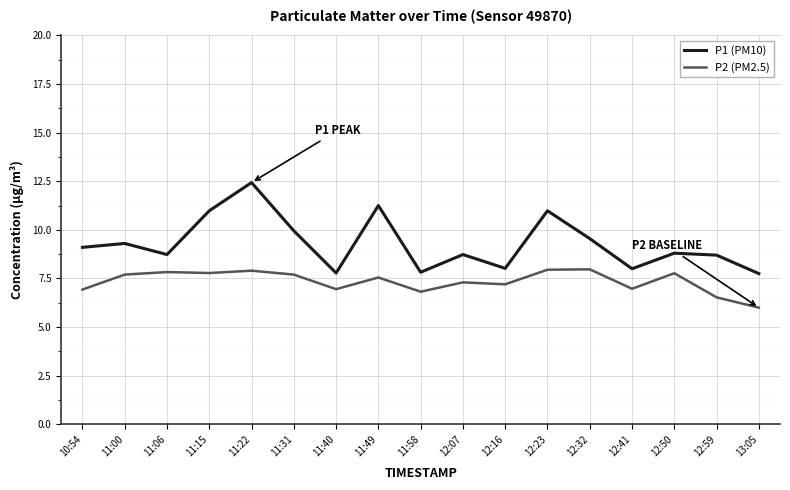

Which series has the largest range (max minus min)?

P1 (PM10)